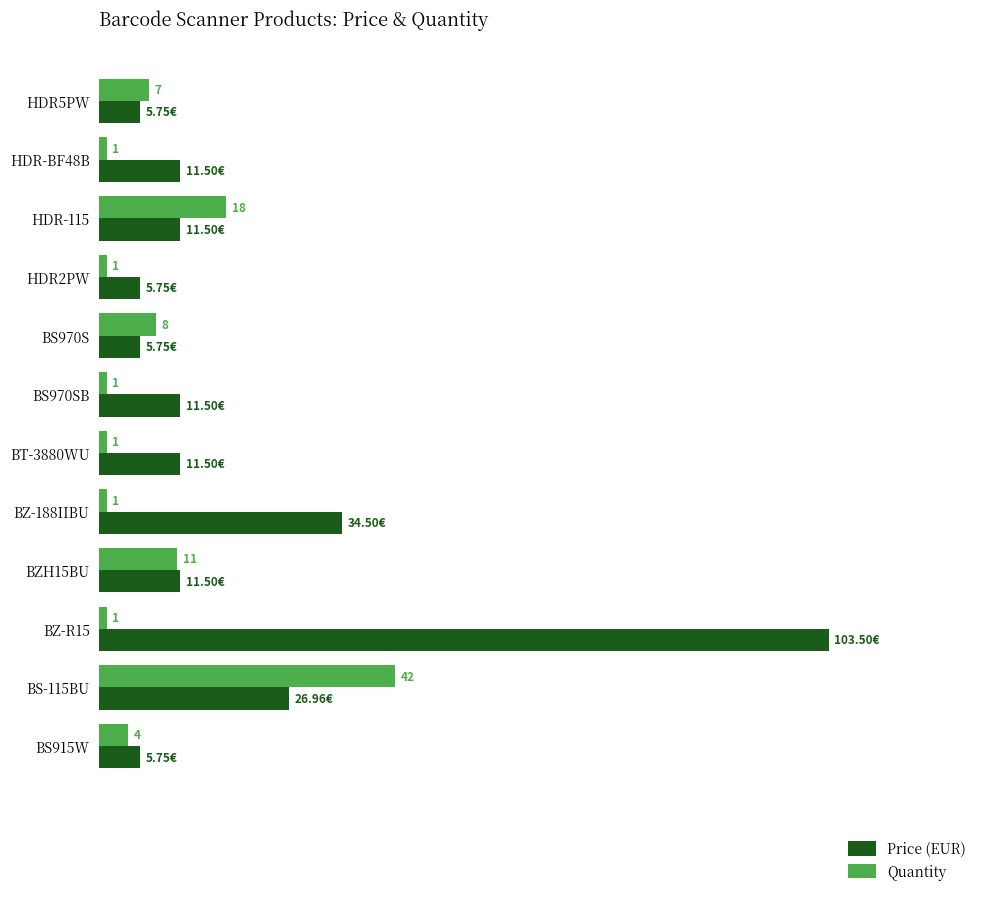

Rank the series by their maximum value, from lowest to highest.

Quantity, Price (EUR)